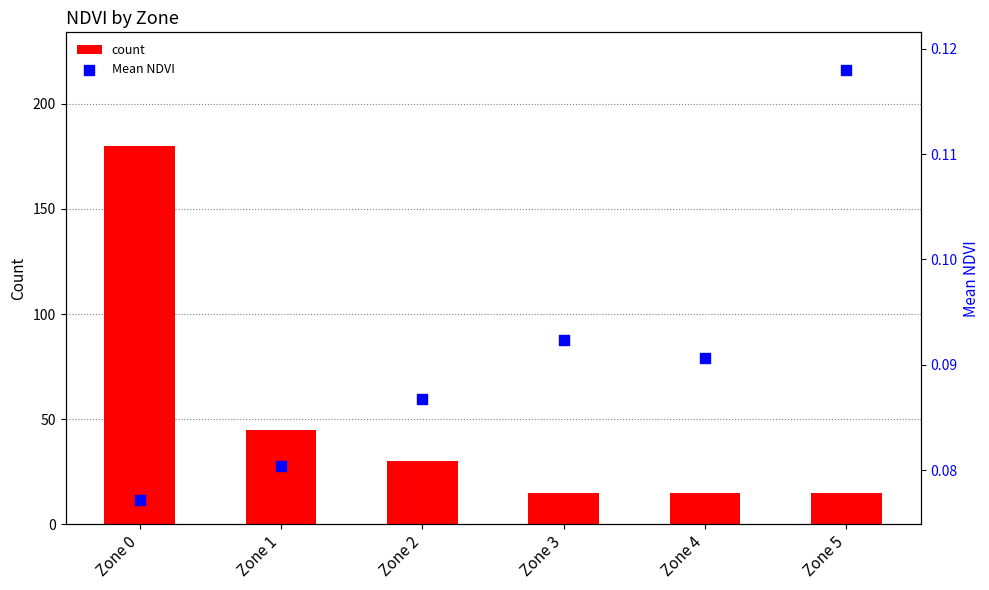

What are all the series names shown in the legend?

count, Mean NDVI